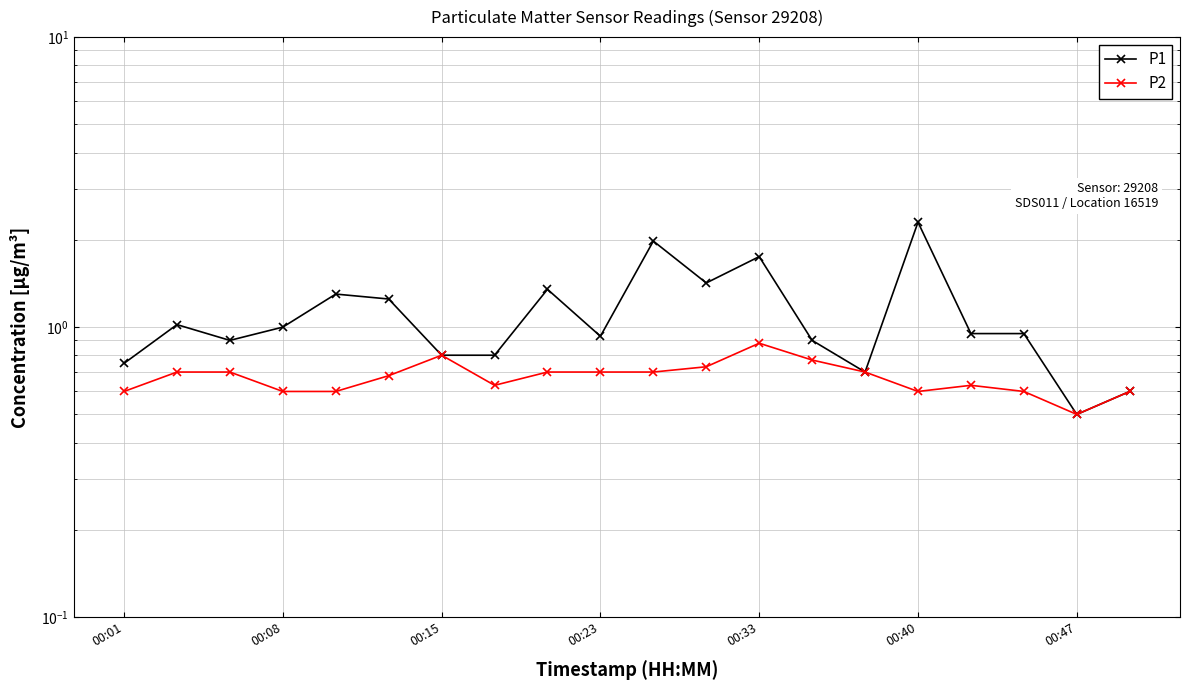

True or false: P1 has a value of 0.5 at 00:47.

True